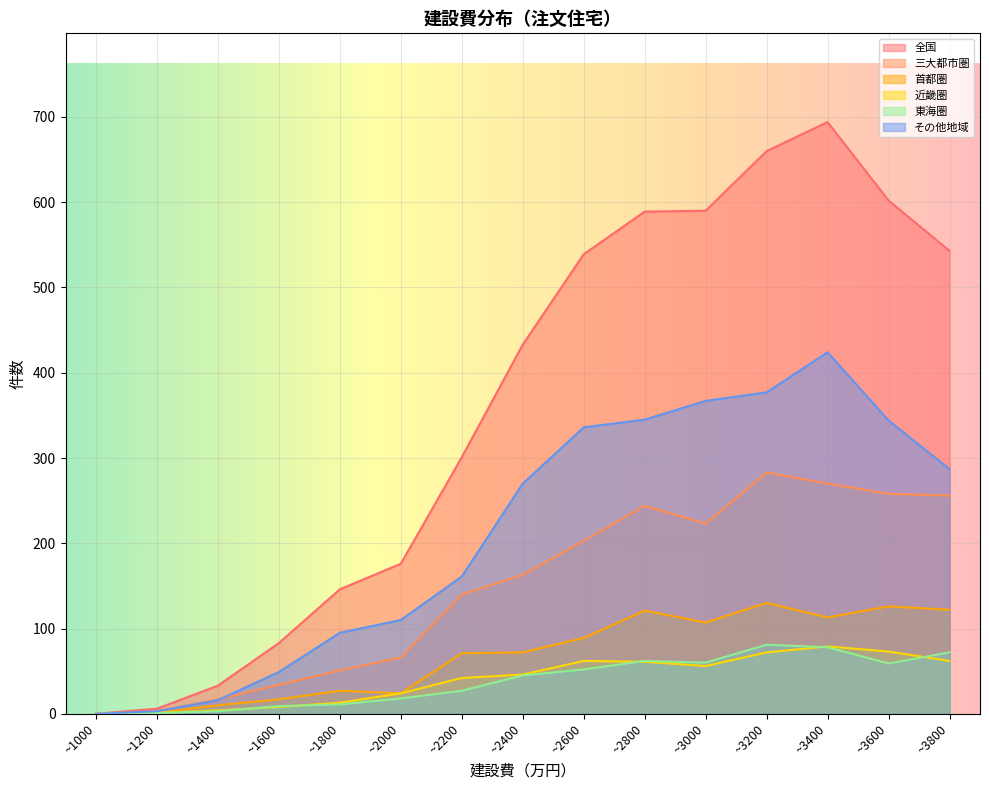

How many lines are shown in the chart?

6